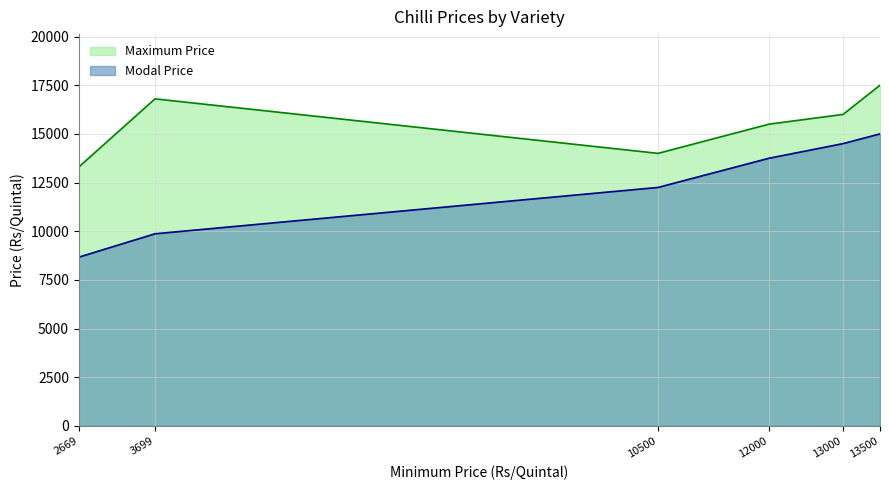

List the labels in order of Modal Price value, largest first.

13500, 13000, 12000, 10500, 3699, 2669